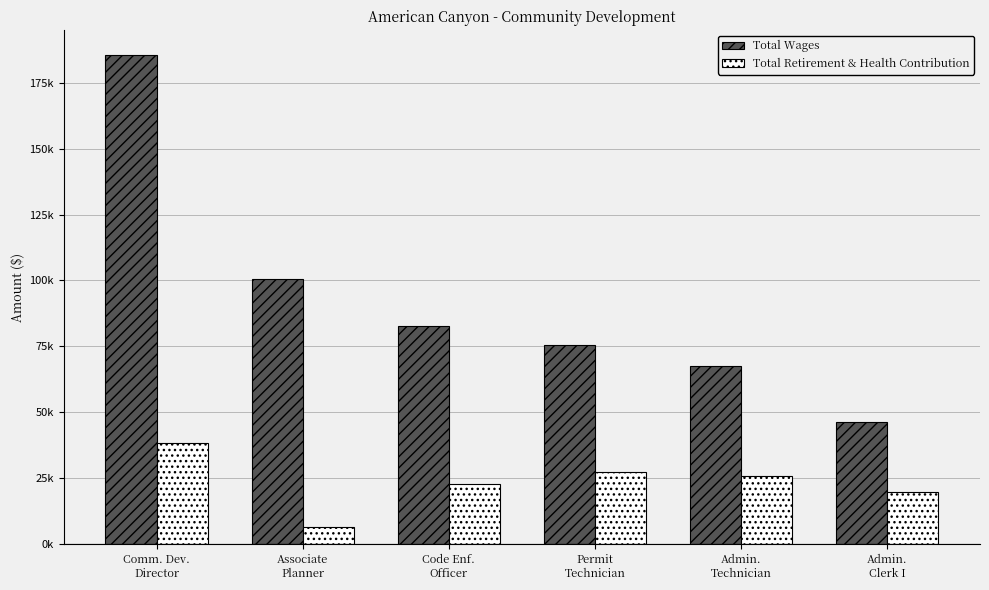

Rank the series by their maximum value, from lowest to highest.

Total Retirement & Health Contribution, Total Wages